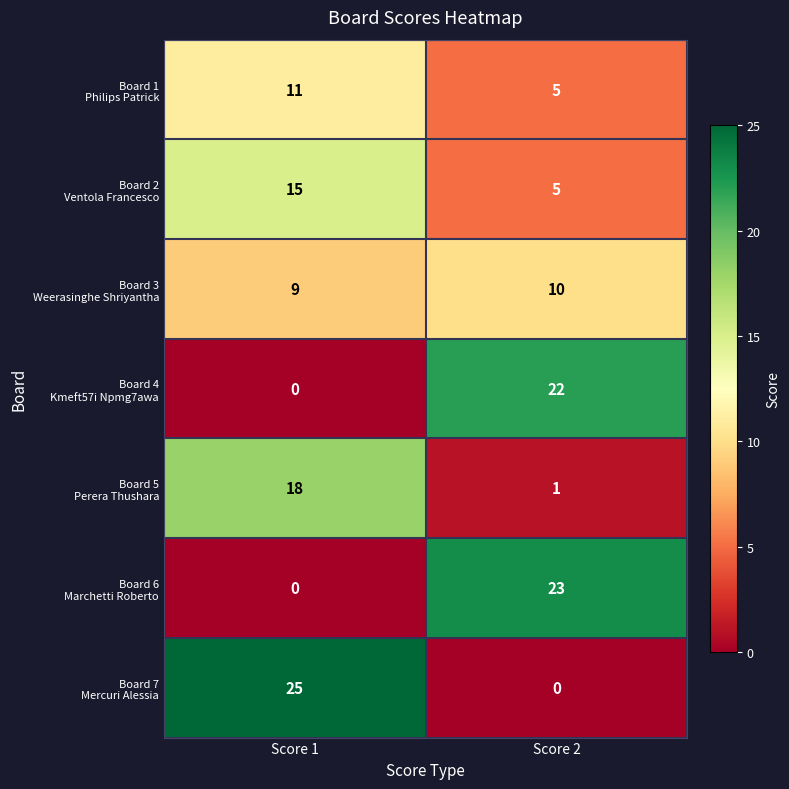

What is the difference between the highest and lowest values at Score 2?

23